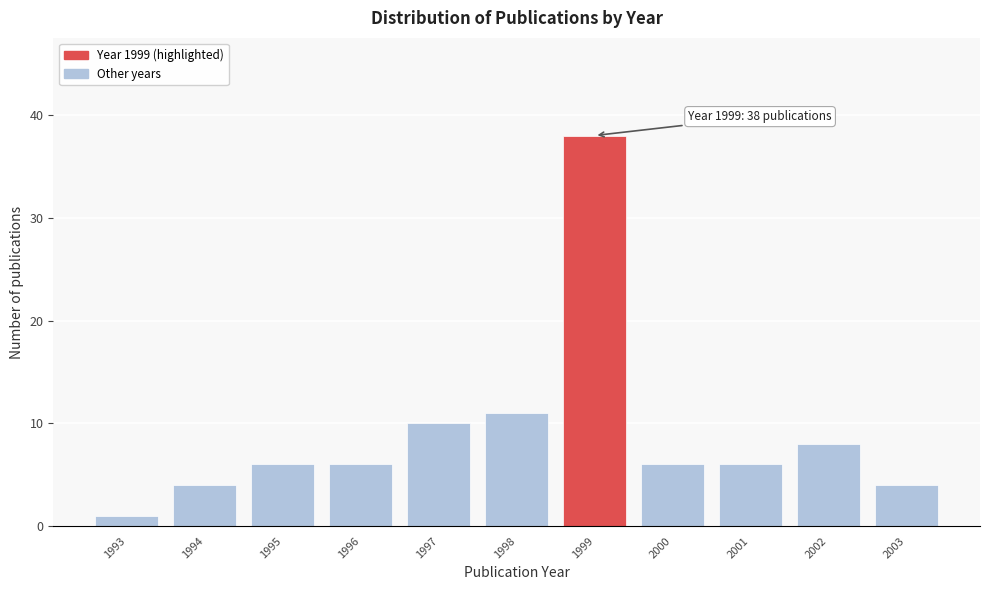

Which range on the x-axis has the tallest bar?

1998.5 to 1999.5